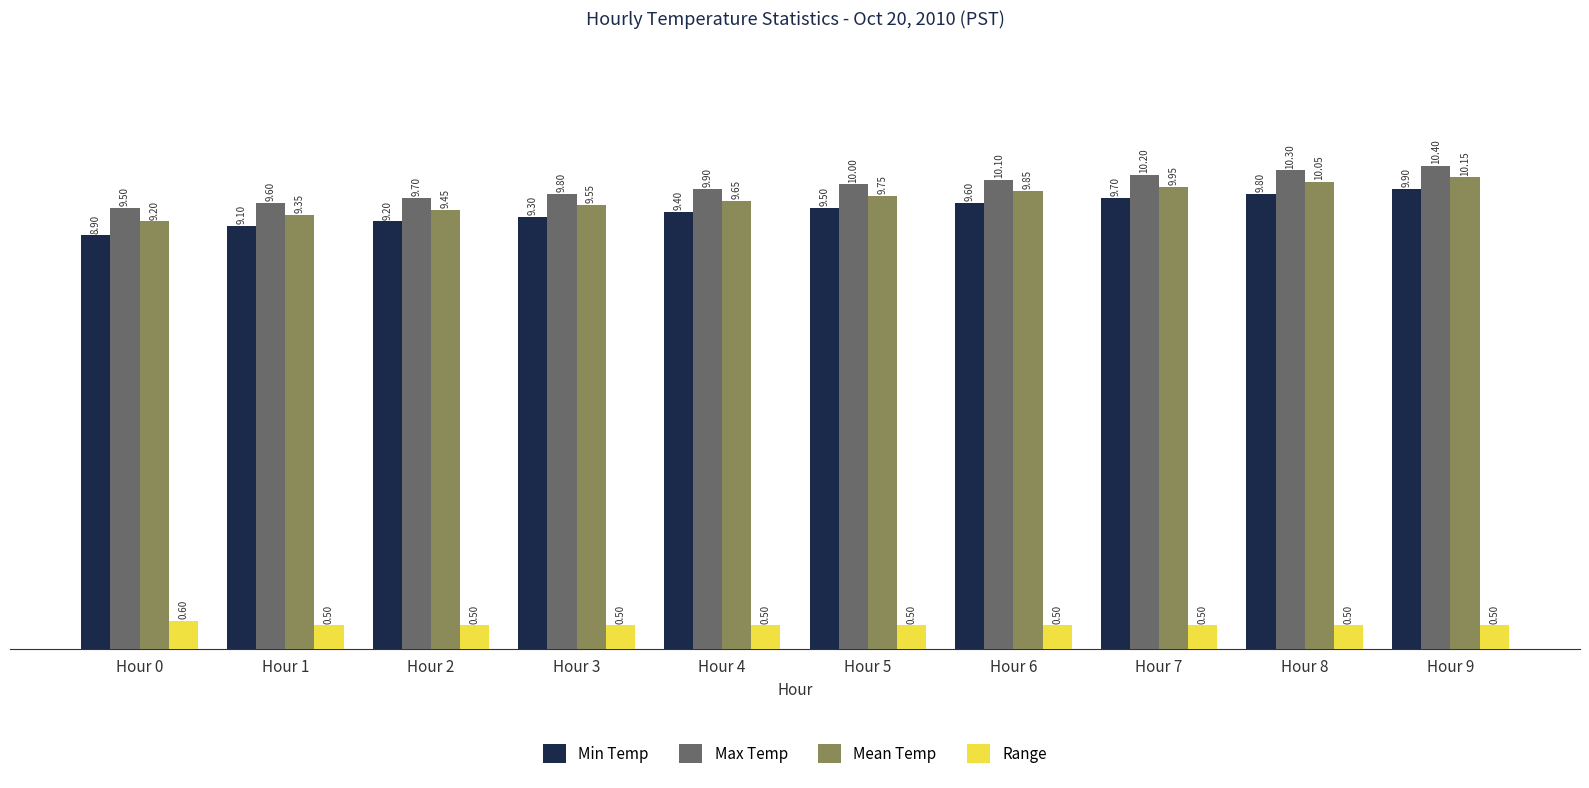

What is the spread (max minus min) of values at Hour 4?

9.4